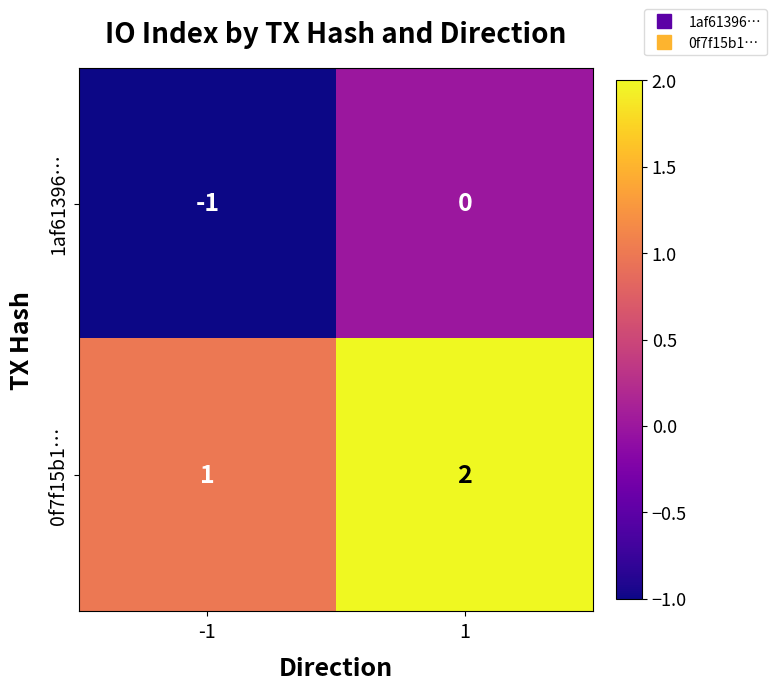

Which series has the largest total across all categories?

0f7f15b1…